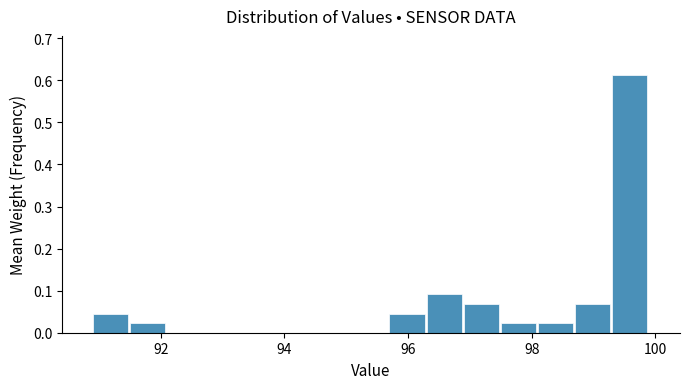

Around what value on the x-axis is the tallest bar? Give the approximate position of its centre, as read against the axis.

99.6